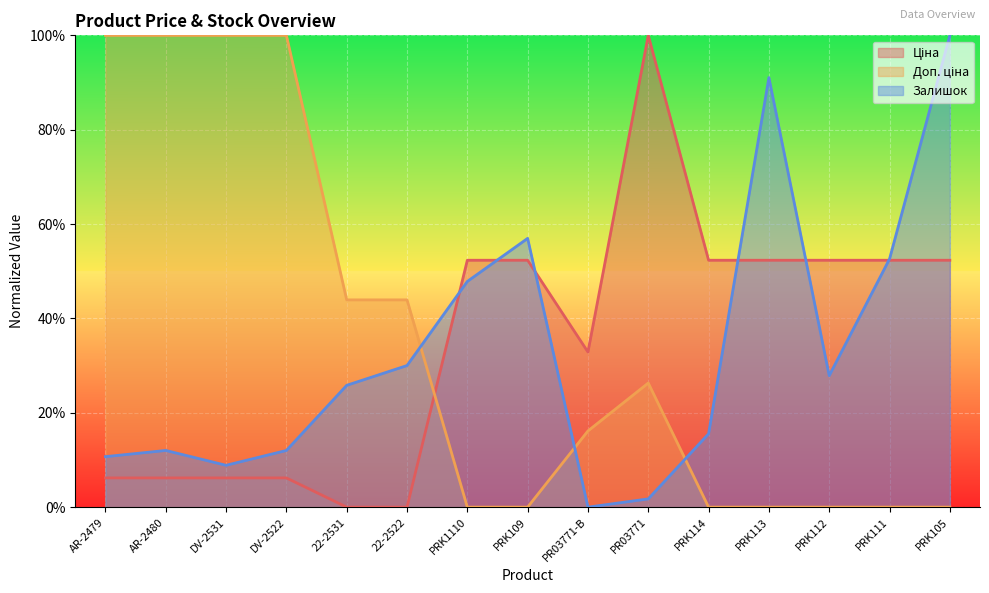

True or false: Ціна and Доп. ціна cross at least once.

True